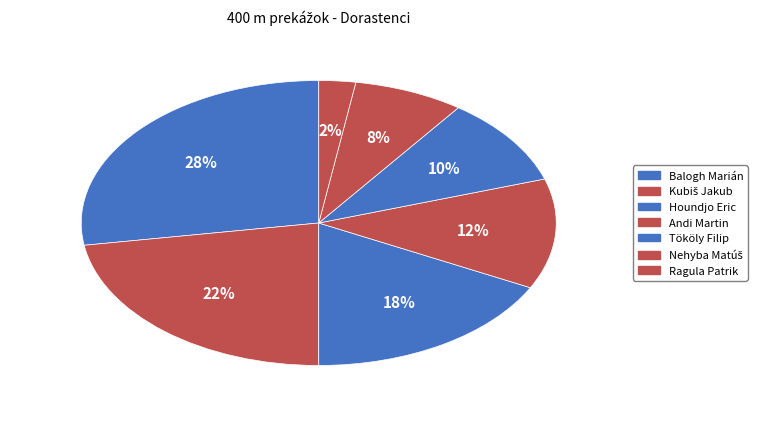

To the nearest percent, what portion does Kubiš Jakub represent?

22%